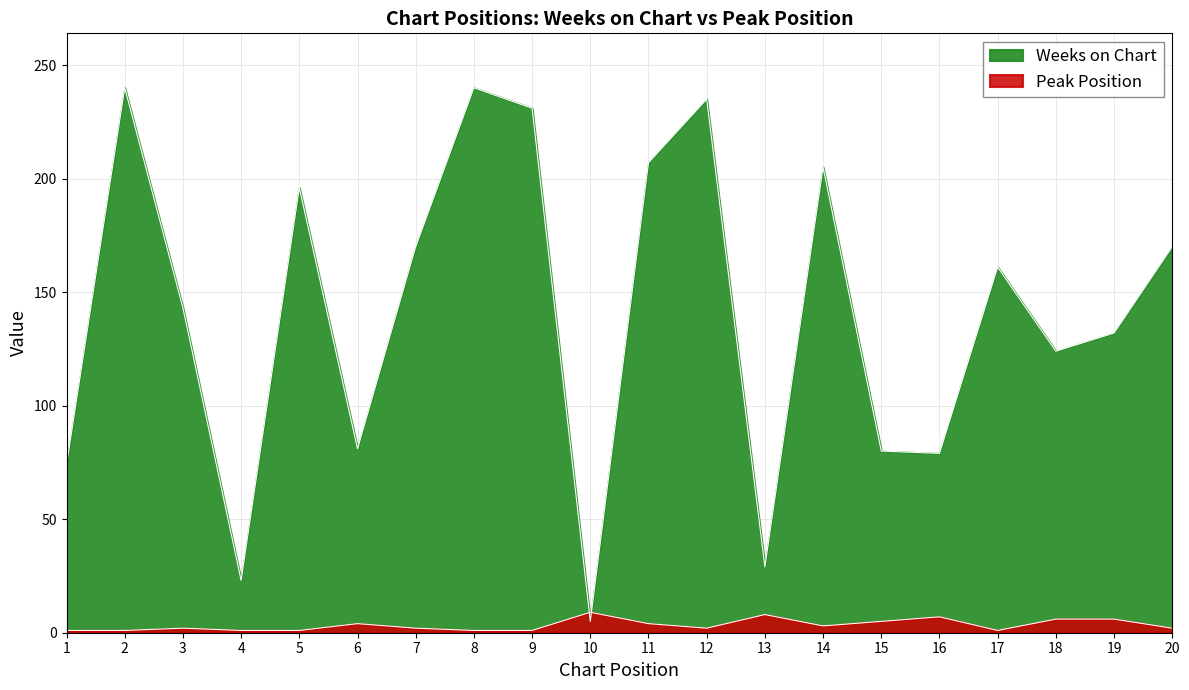

Where is Peak Position nearest to the value 5?

15